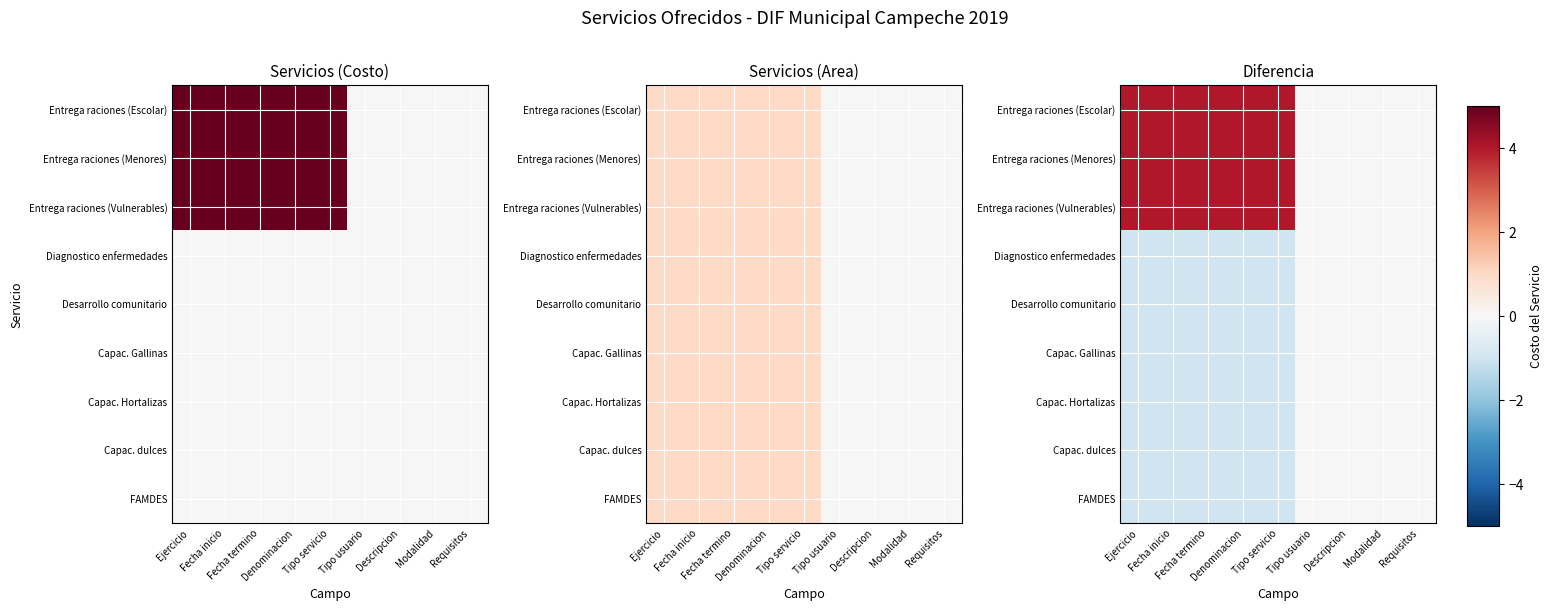

Where is Diagnostico enfermedades nearest to the value 0?

Tipo usuario